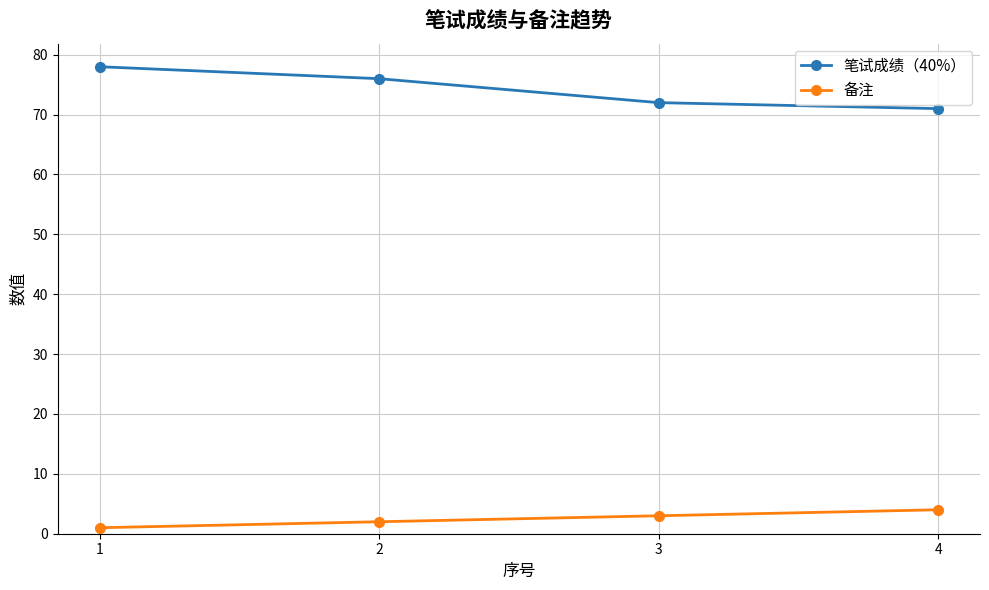

What is the sum of all 备注 values?

10